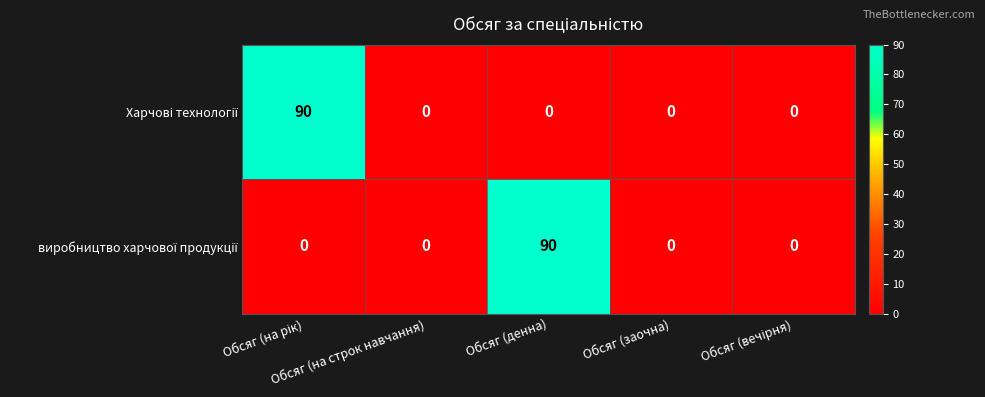

What is the maximum value shown in the chart?

90